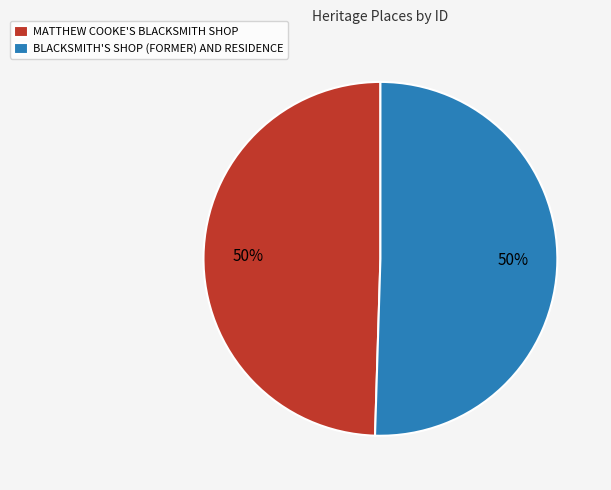

To the nearest percent, what percentage of the pie is MATTHEW COOKE'S BLACKSMITH SHOP?

50%